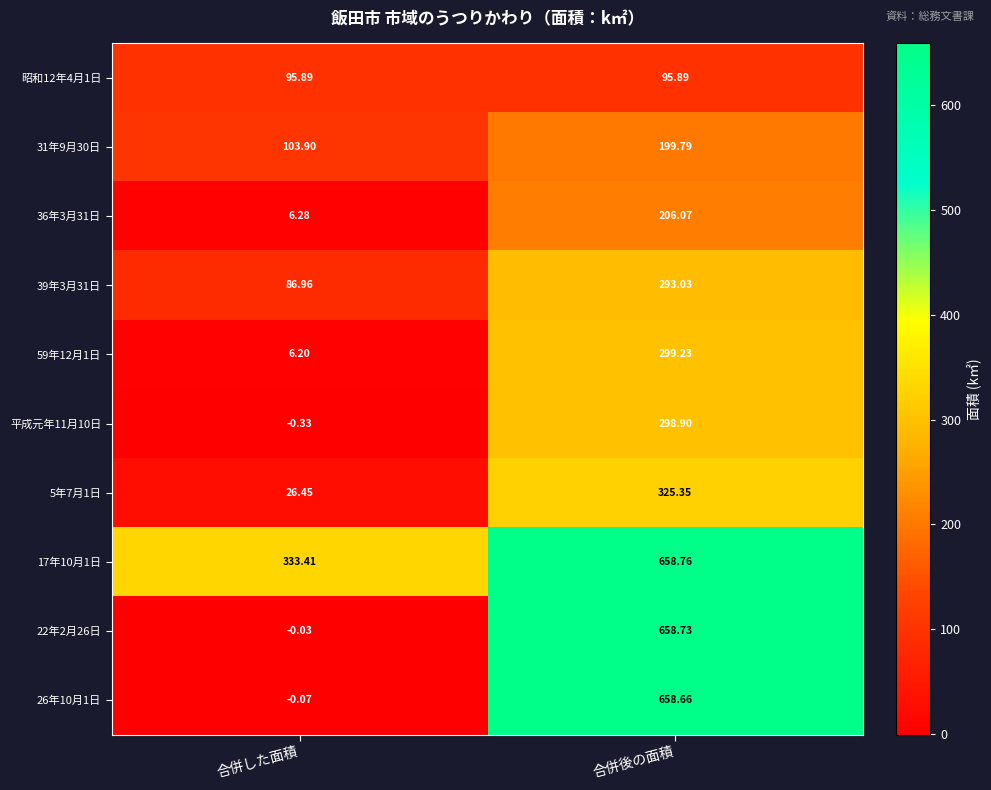

At which category is the sum across all series the highest?

合併後の面積